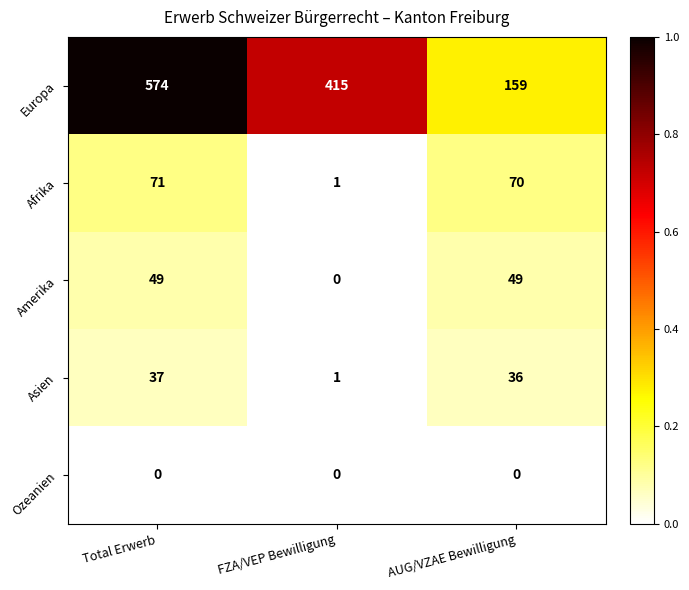

What is the total value across all series at FZA/VEP Bewilligung?

417